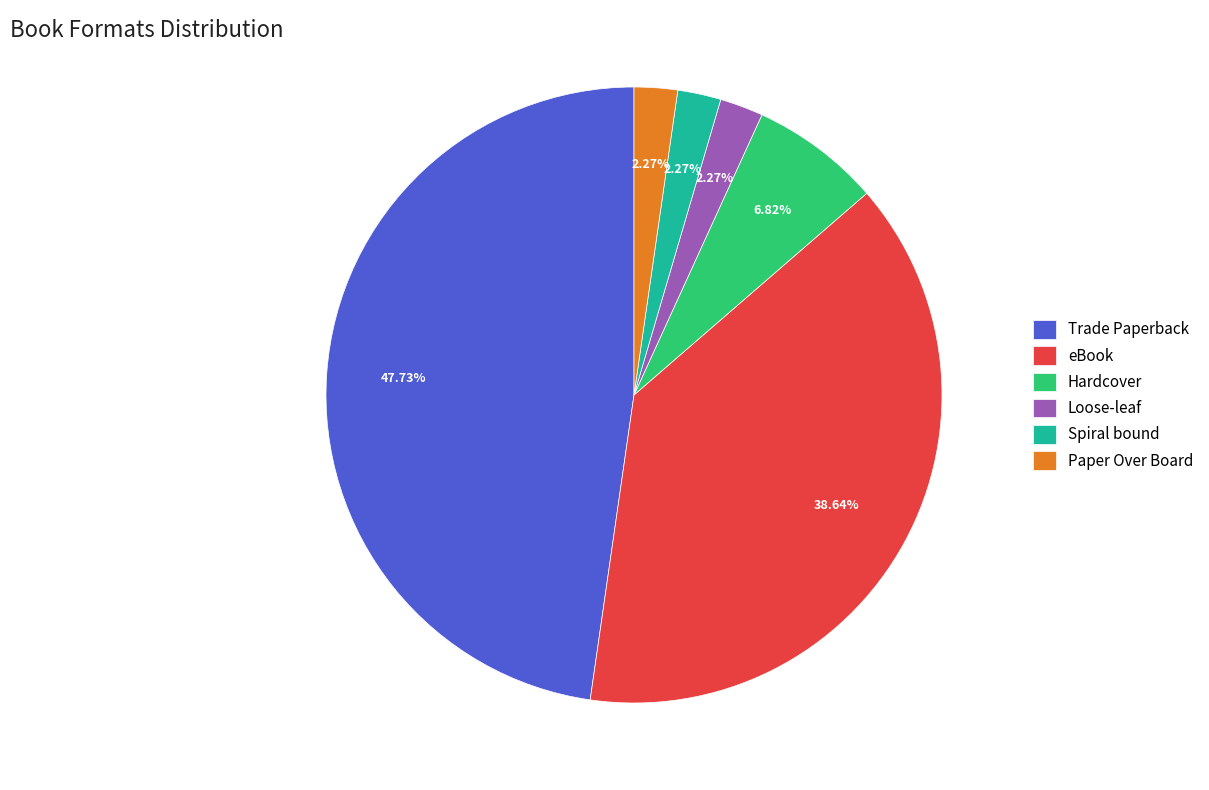

What portion of the pie excludes eBook?

61.4%